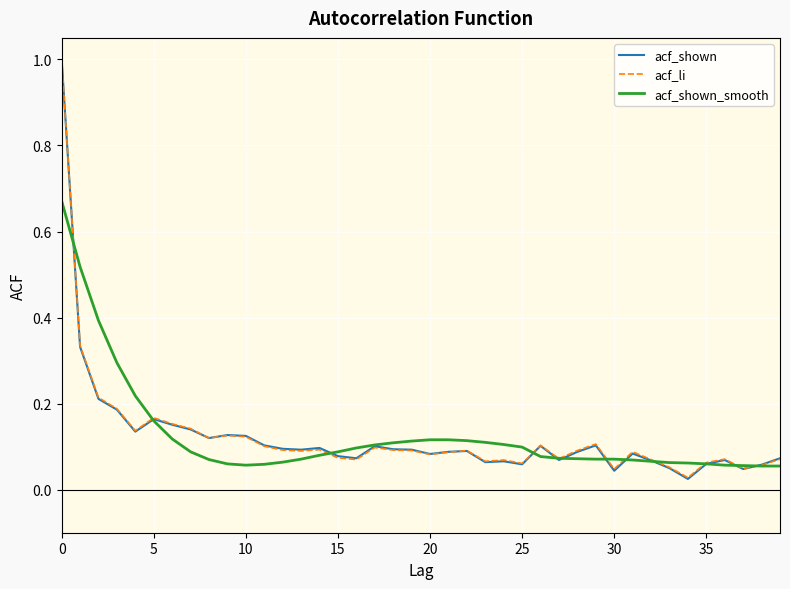

Which series has the widest spread of values?

acf_shown